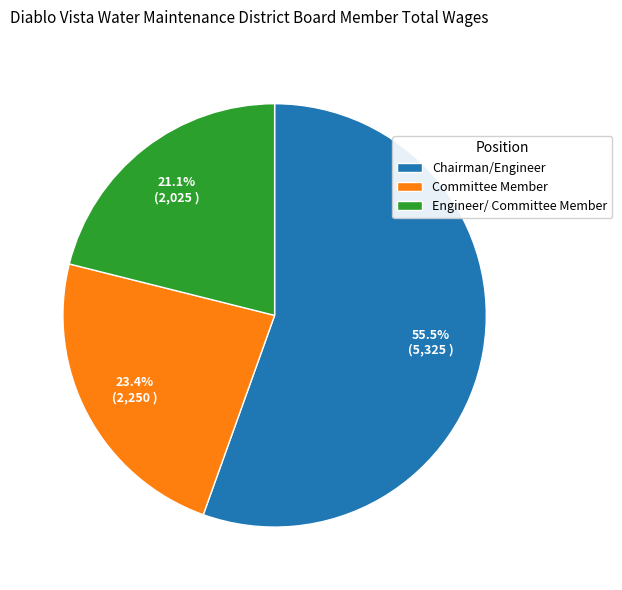

How many segments does this pie chart have?

3